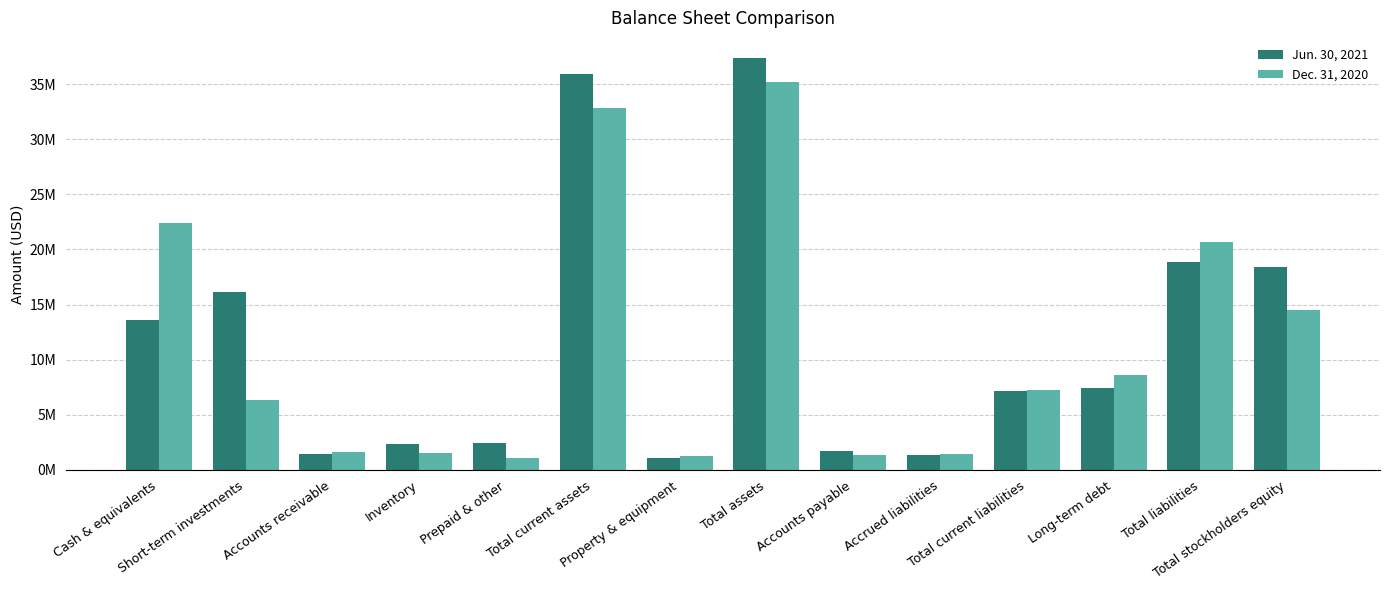

What is the spread (max minus min) of values at Accrued liabilities?

142188